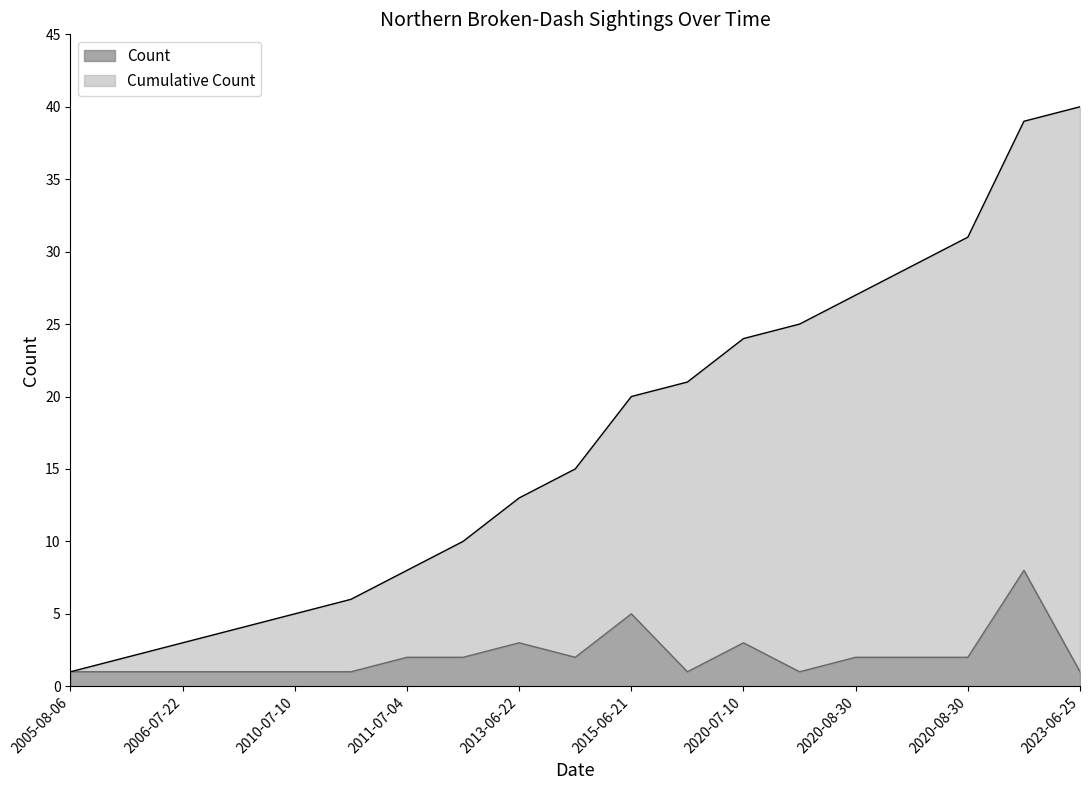

The Count series shows 7 at 2015-06-21. True or false?

False